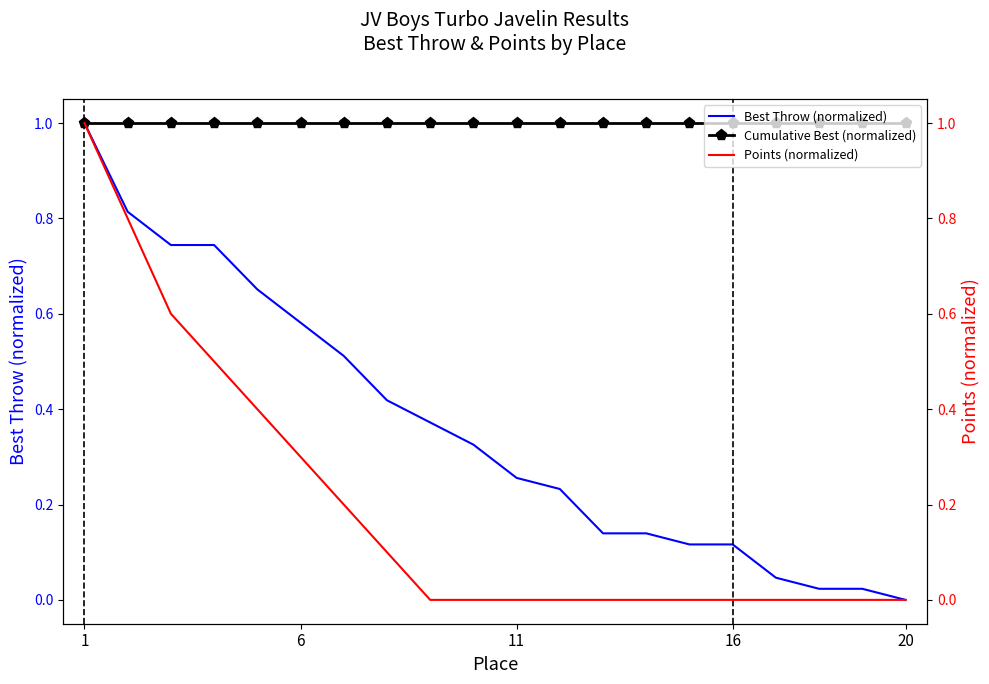

True or false: Cumulative Best (normalized) has a value of 1.0 at 20.

True